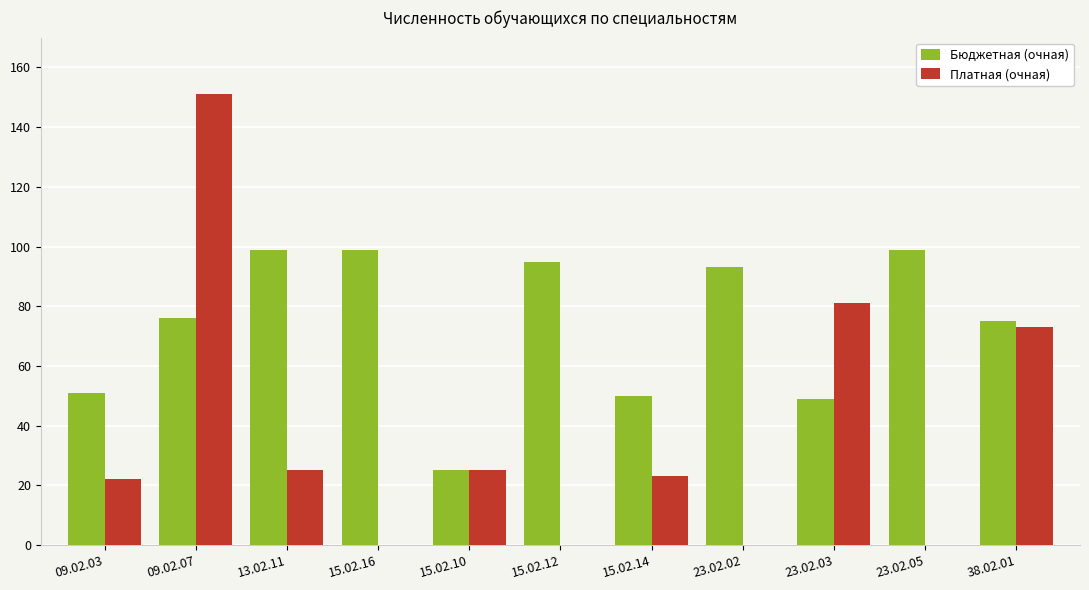

Which label corresponds to the largest value in the chart?

09.02.07